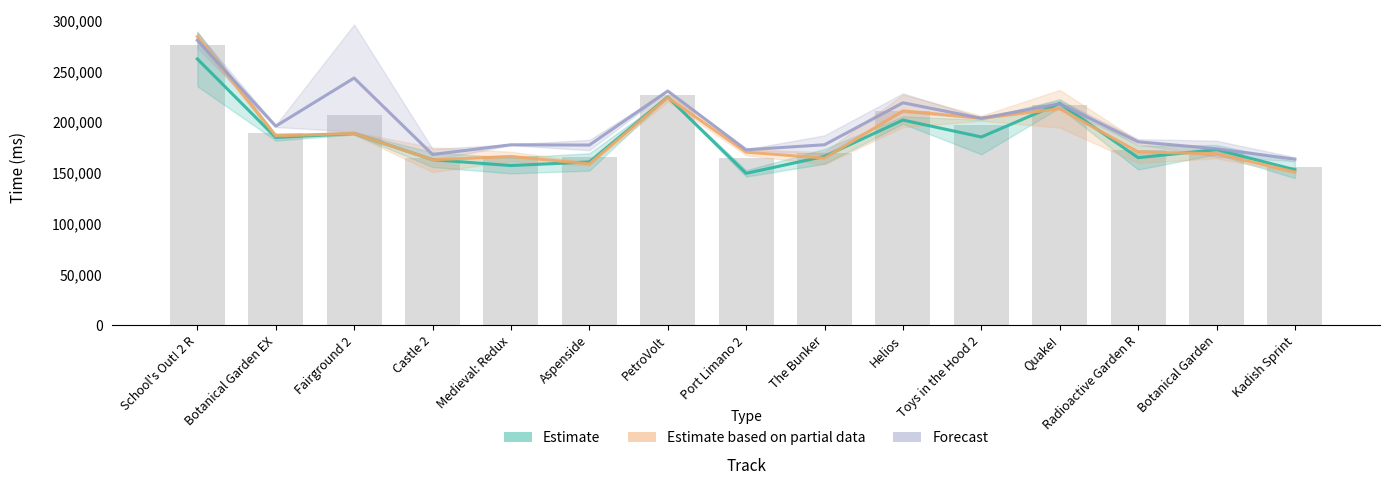

Rank the categories by value from lowest to highest.

Kadish Sprint, Port Limano 2, Castle 2, Aspenside, Medieval: Redux, The Bunker, Botanical Garden, Radioactive Garden R, Botanical Garden EX, Toys in the Hood 2, Fairground 2, Helios, Quake!, PetroVolt, School's Out! 2 R